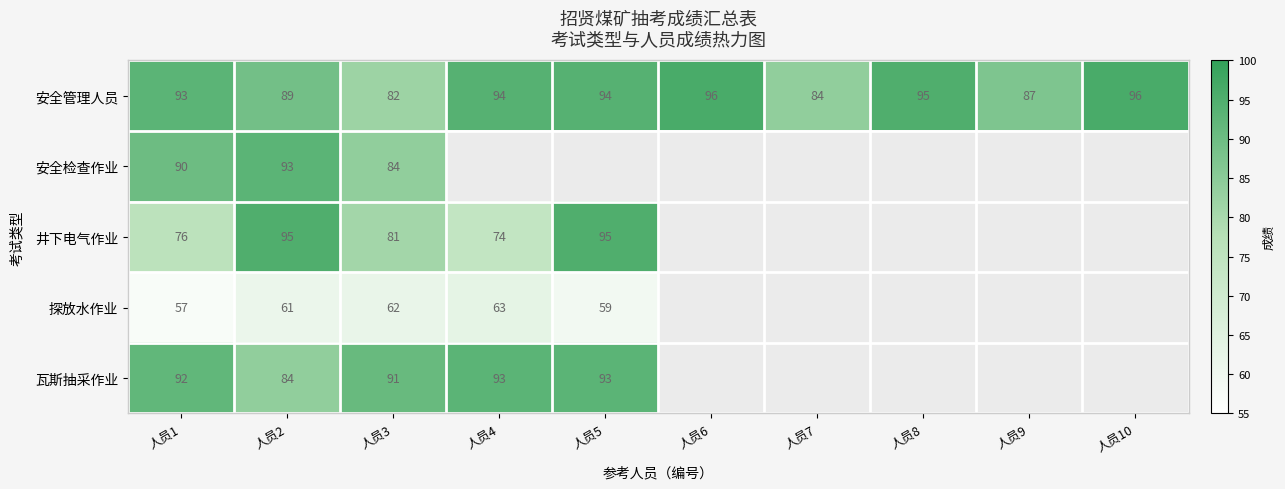

What is the minimum value for 安全管理人员?

82